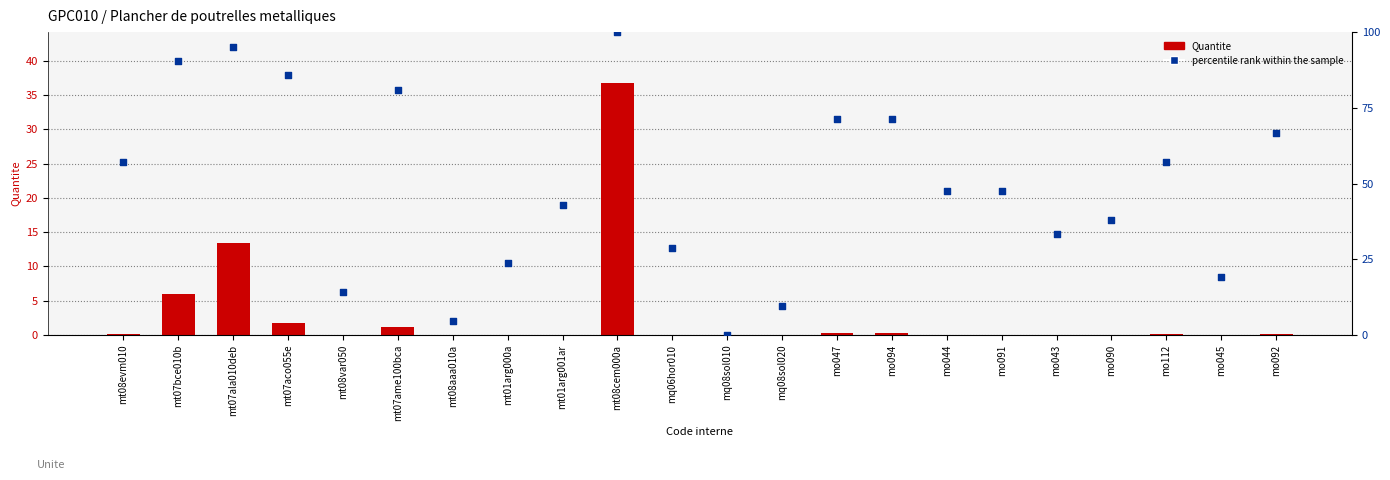

Which series contains the lowest Y value?

percentile rank within the sample